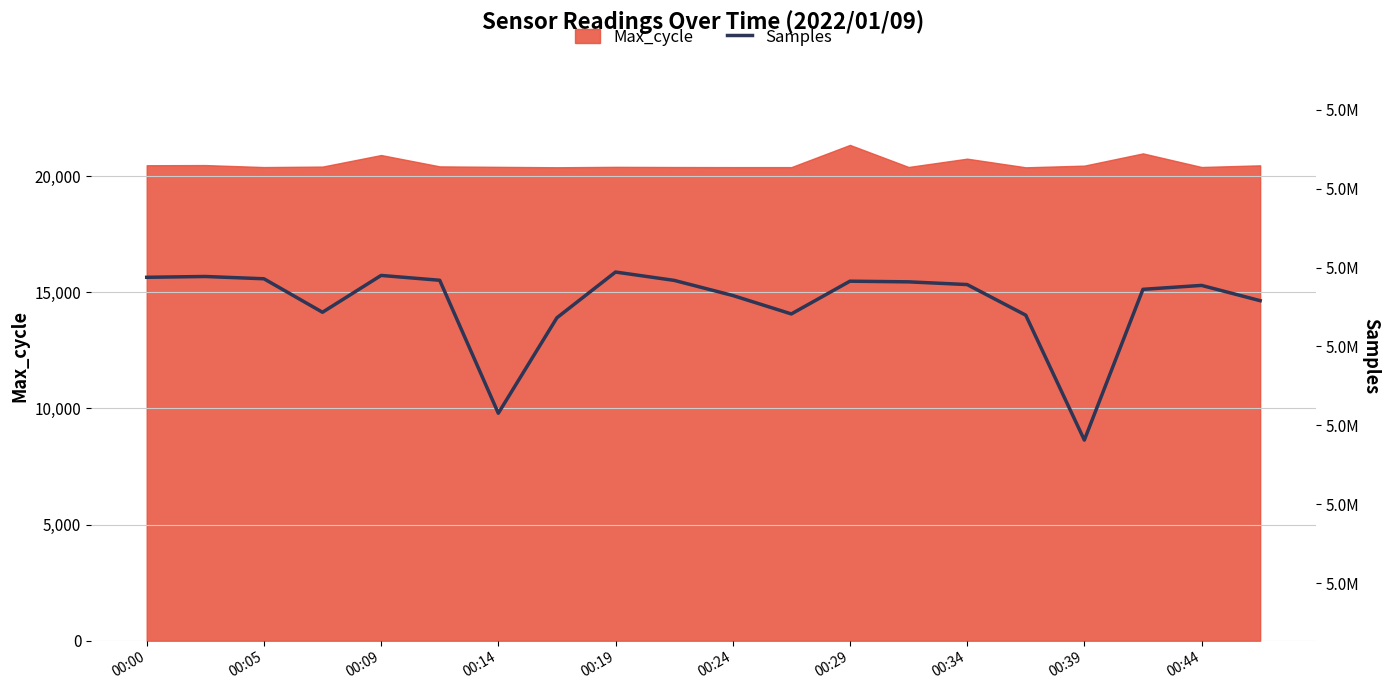

The value of Max_cycle at 00:29 is 28022. True or false?

False